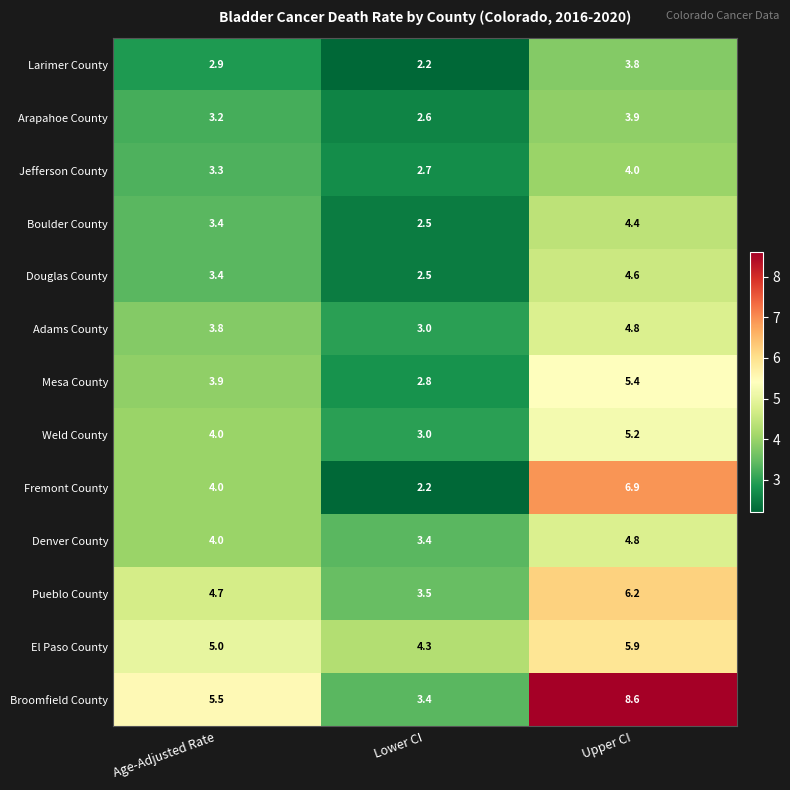

At which category is the sum across all series the highest?

Upper CI